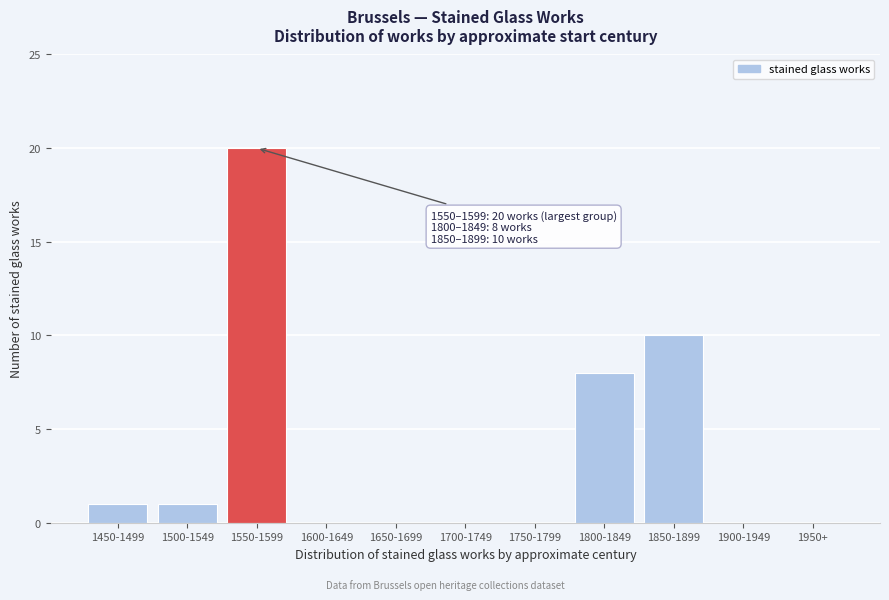

Reading right to left, transcribe all the data shown in this chart.

1950+=0	1900-1949=0	1850-1899=10	1800-1849=8	1750-1799=0	1700-1749=0	1650-1699=0	1600-1649=0	1550-1599=20	1500-1549=1	1450-1499=1